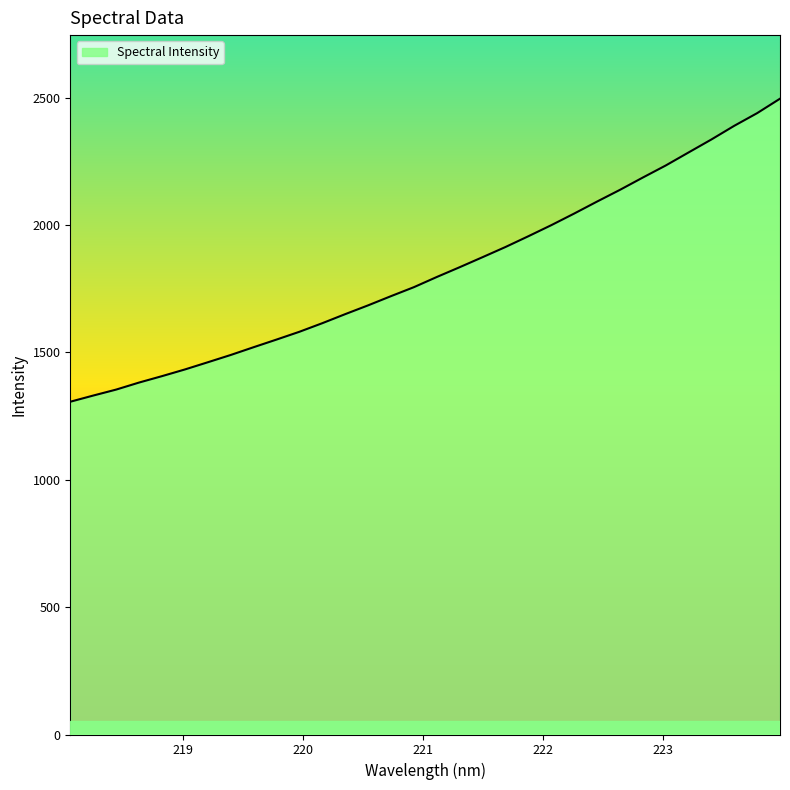

What is the minimum value shown in the chart?

1306.3